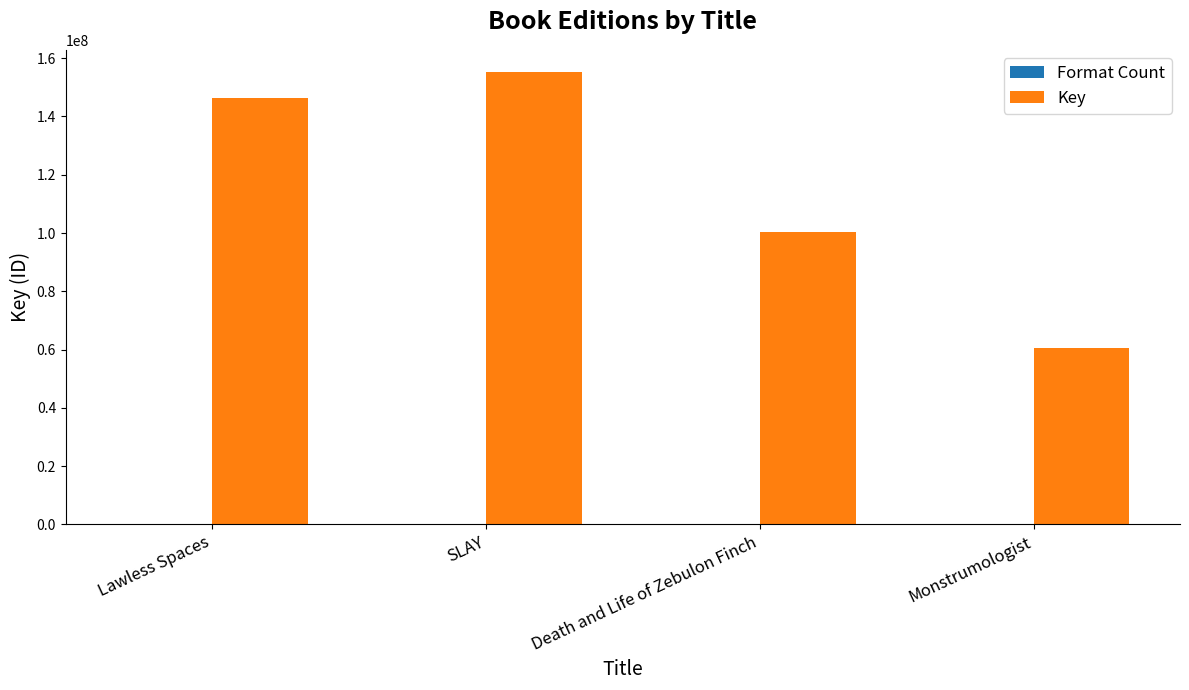

Between SLAY and Death and Life of Zebulon Finch, which series saw the biggest shift?

Key